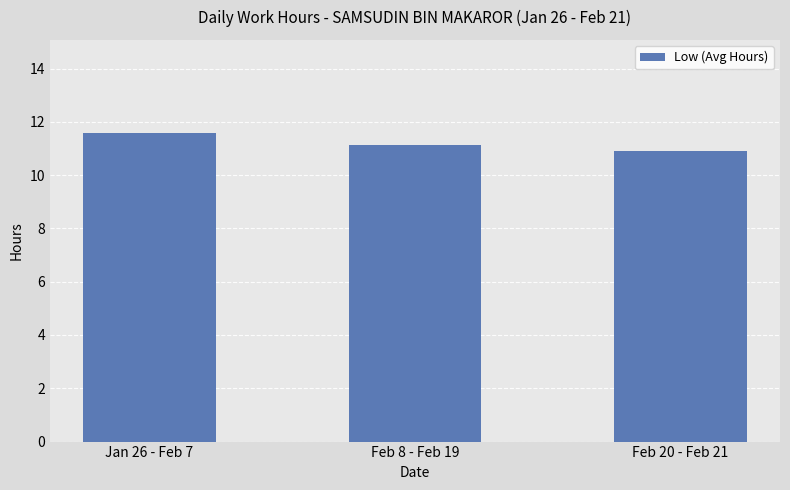

What is the value of the 1st bar from the left?

11.6